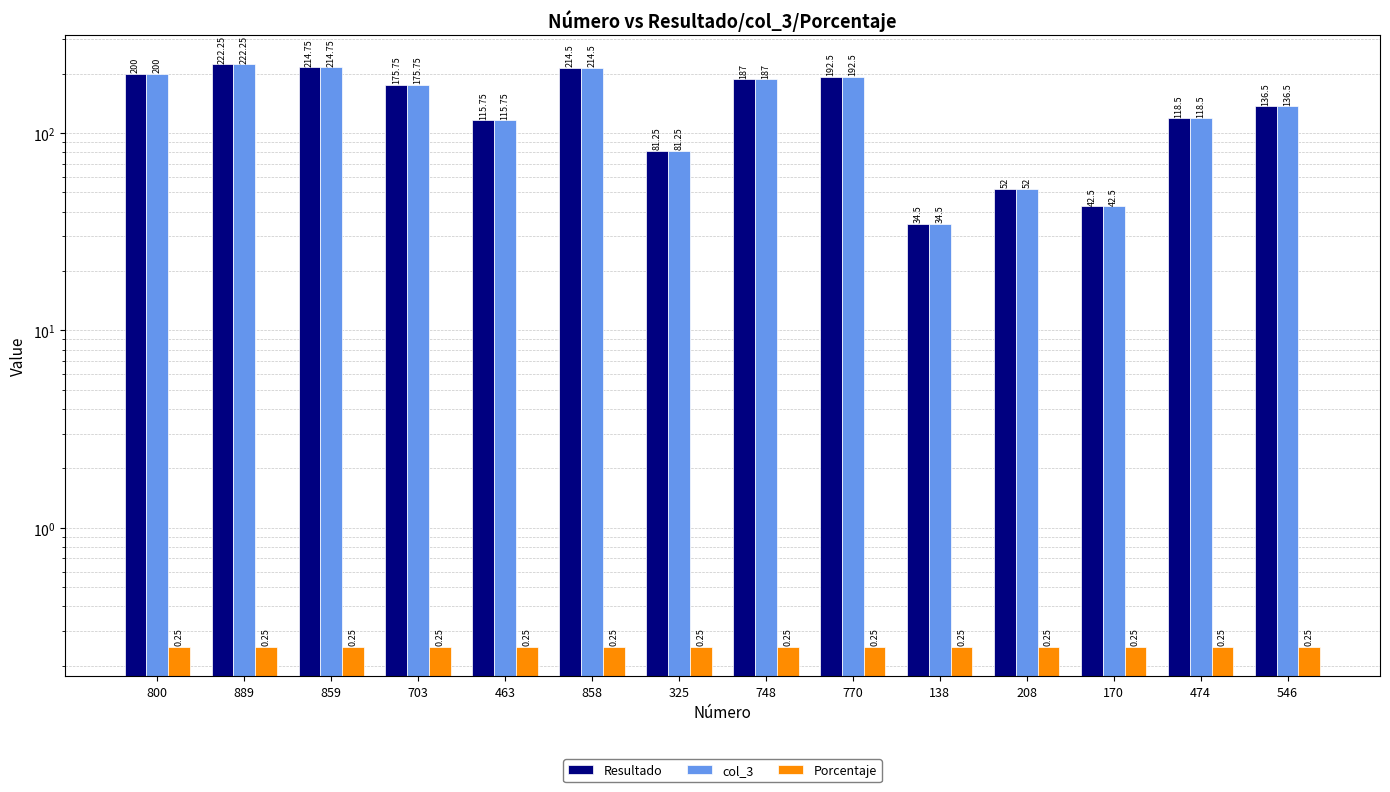

Which series has the largest range (max minus min)?

Resultado